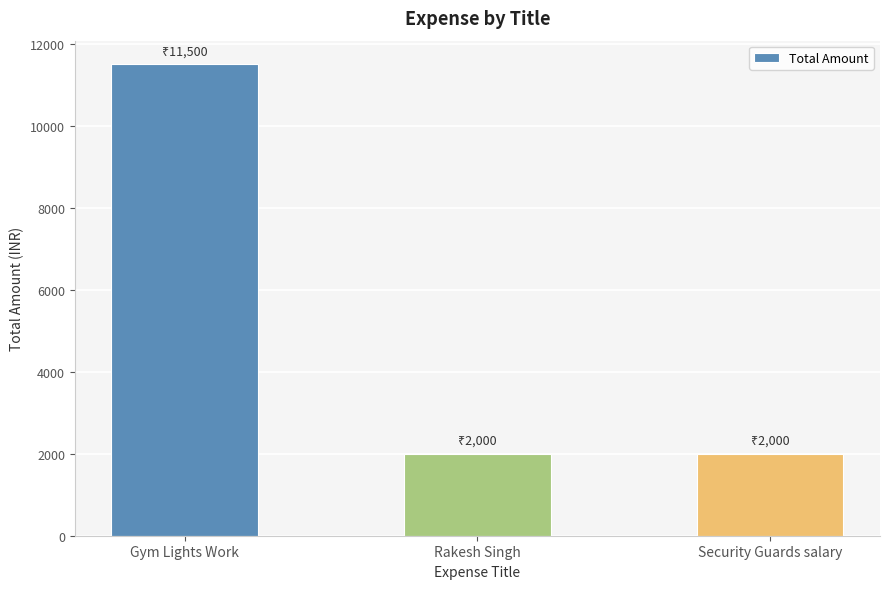

True or false: the data shows 2354 at Gym Lights Work.

False